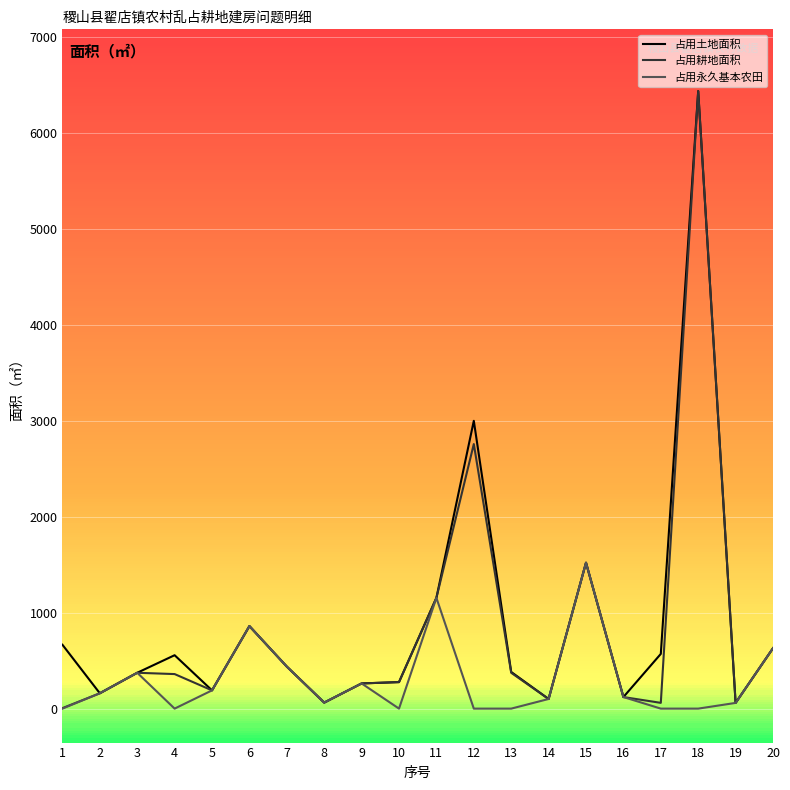

Where is 占用耕地面积 nearest to the value 3220?

12